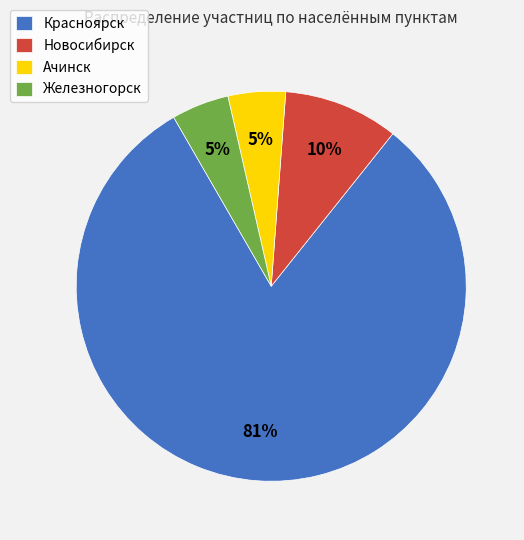

To the nearest percent, what percentage of the pie is Железногорск?

5%